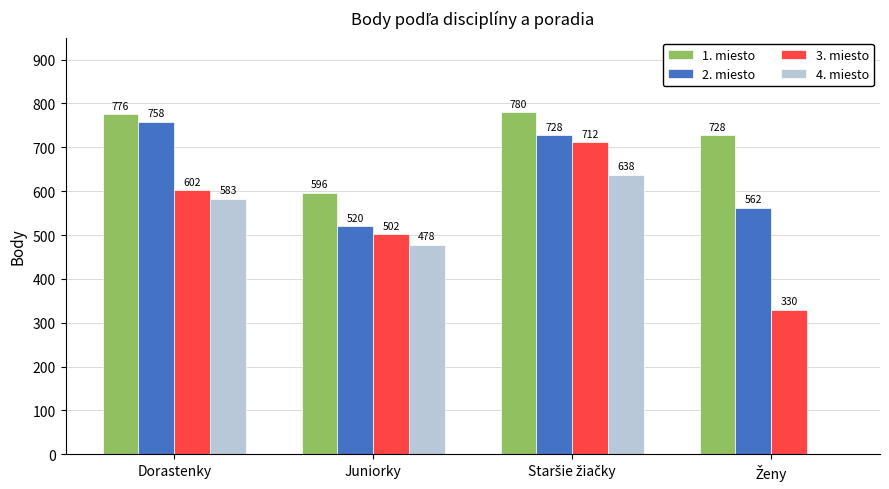

What is the total value across all series at Juniorky?

2096